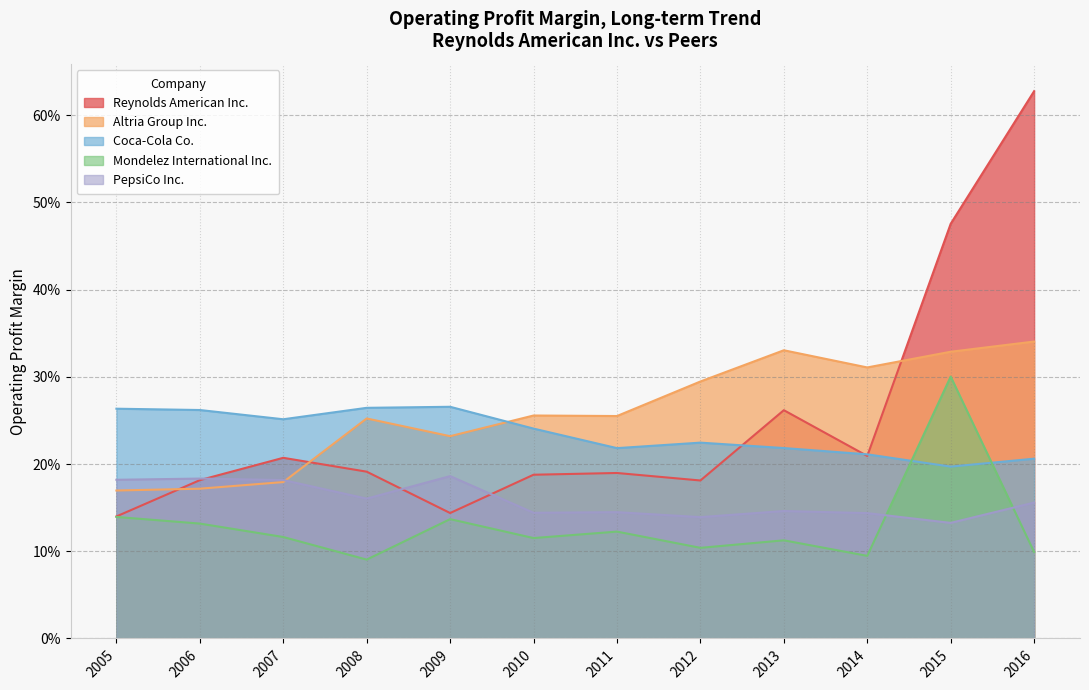

At which category is the sum across all series the highest?

2015